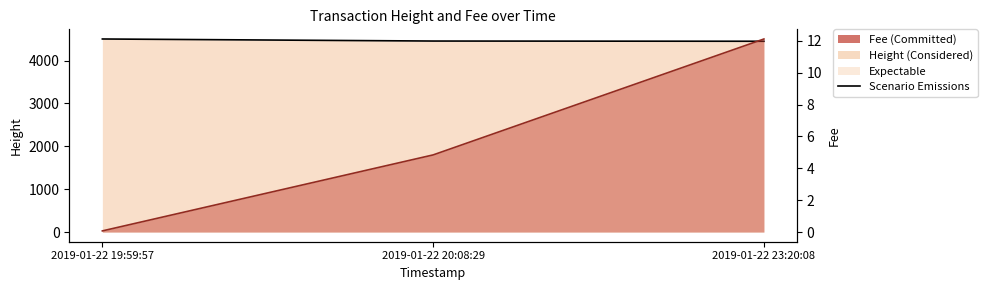

What is the sum of all Fee Line values?

17.0